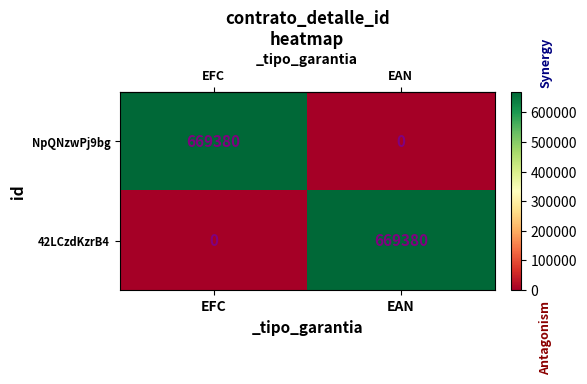

What is the spread (max minus min) of values at EFC?

669380